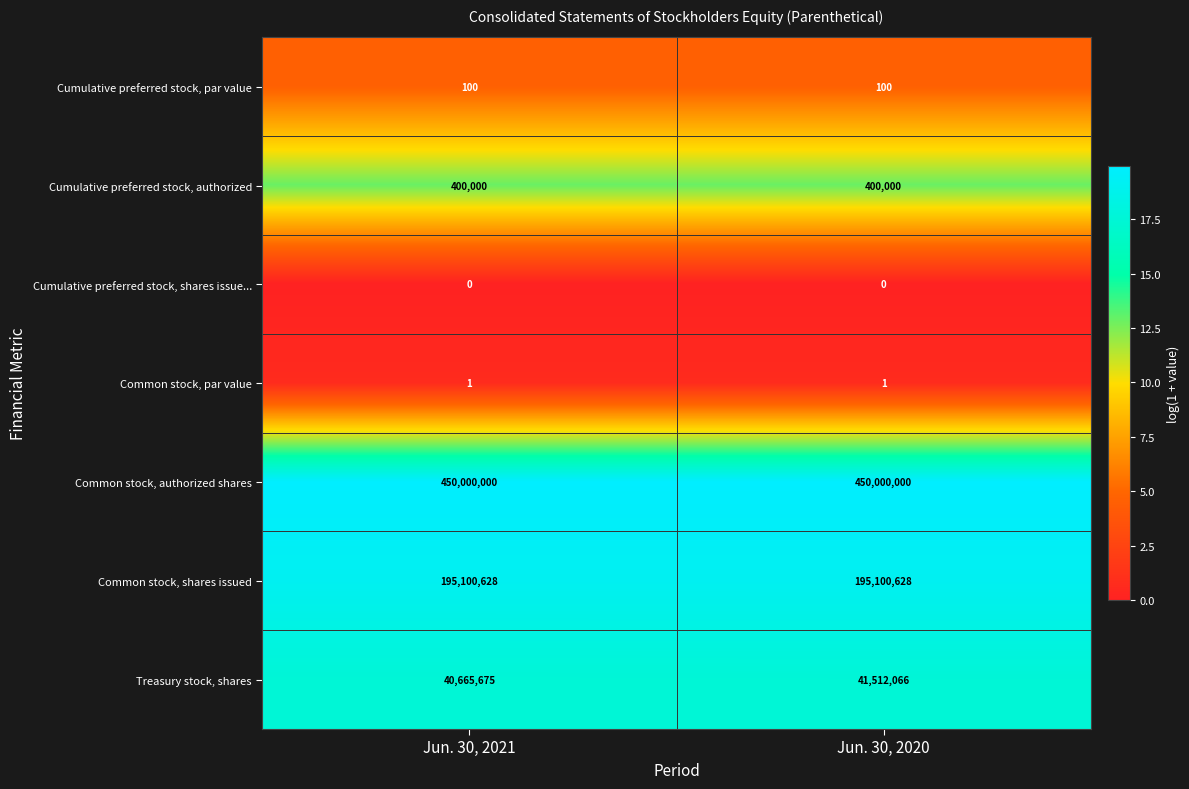

Reading left to right, extract all data points from this chart.

Cumulative preferred stock, par value: 100	100
Cumulative preferred stock, authorized: 400000	400000
Cumulative preferred stock, shares issue...: 0	0
Common stock, par value: 1	1
Common stock, authorized shares: 450000000	450000000
Common stock, shares issued: 195100628	195100628
Treasury stock, shares: 40665675	41512066